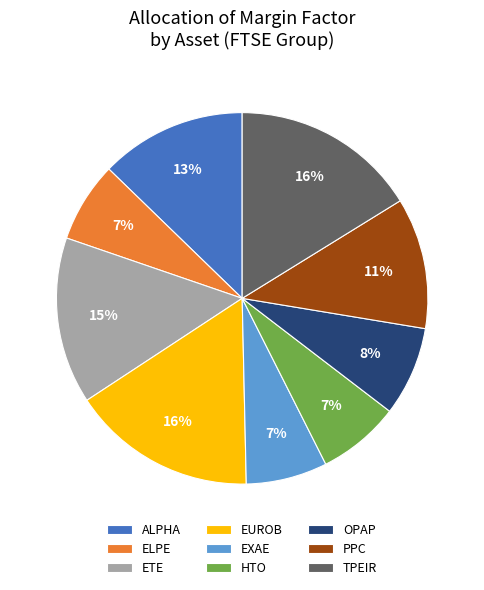

The PPC slice represents 11% of the pie. True or false?

True